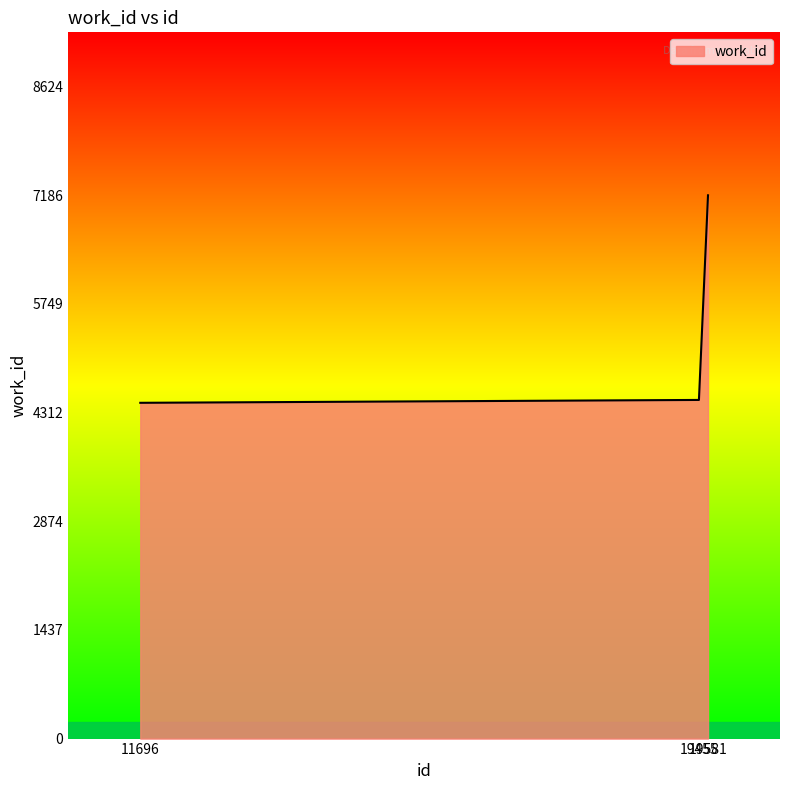

What is the smallest value displayed?

4442